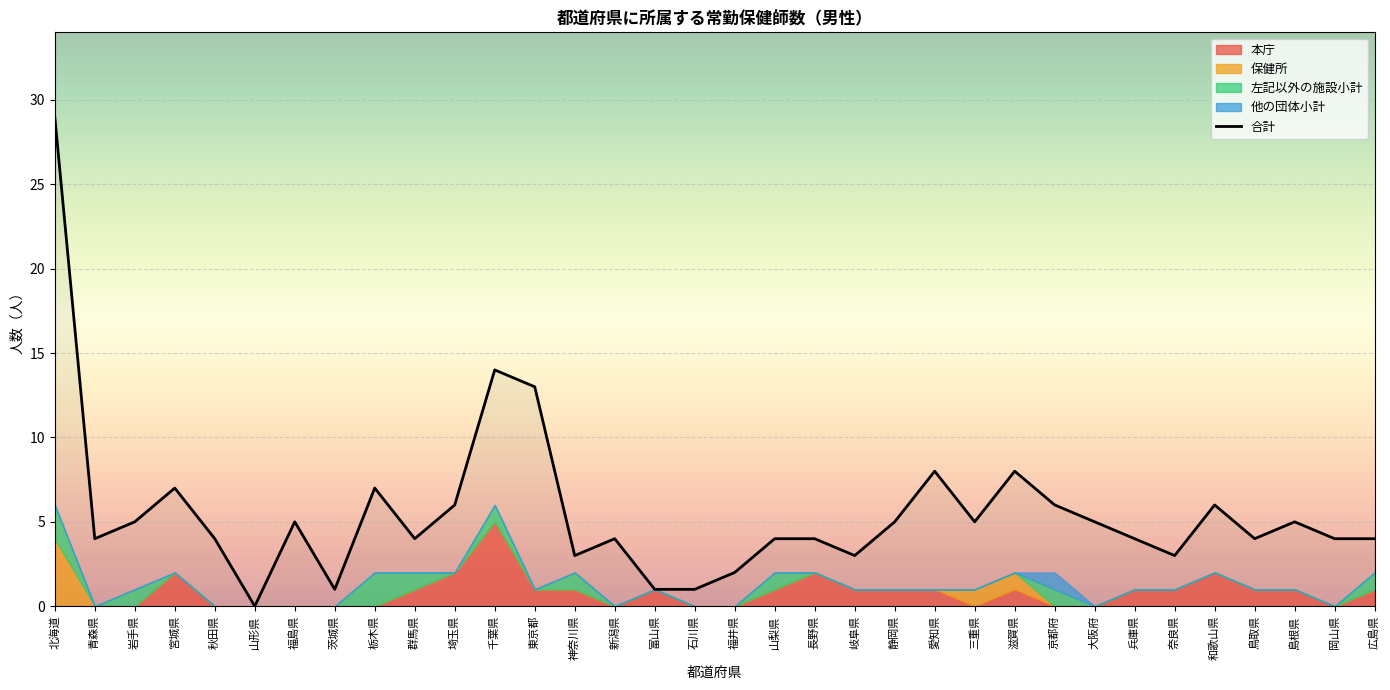

At which label does the data first exceed 4?

北海道